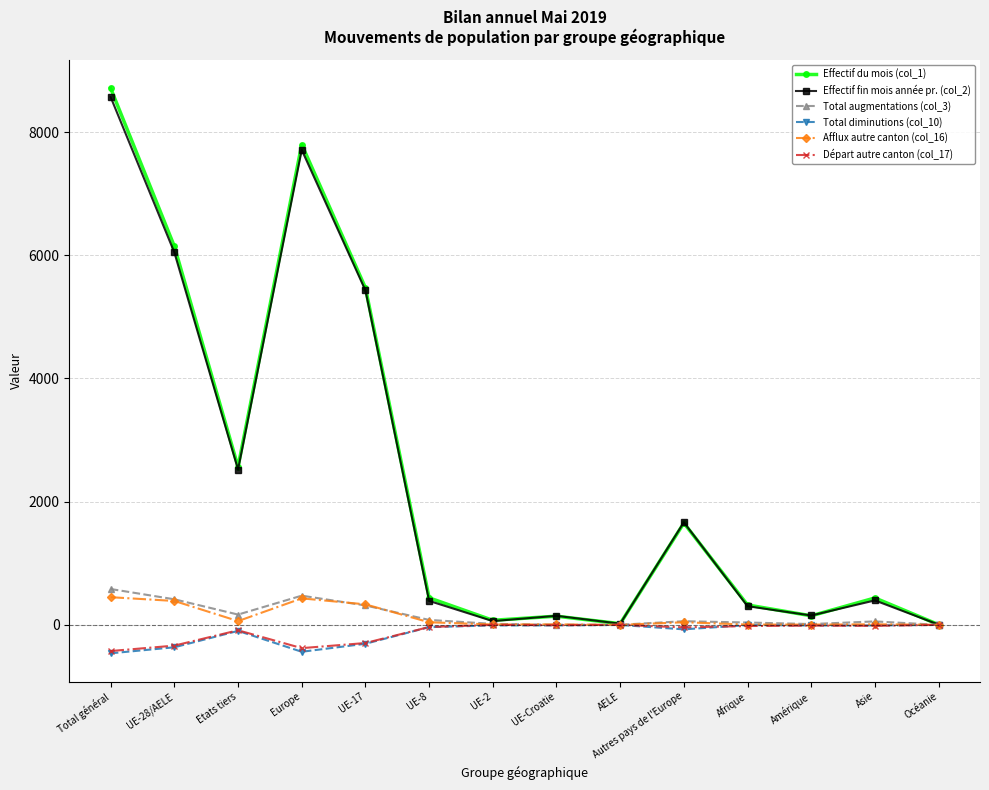

What is the maximum value for Effectif fin mois année pr. (col_2)?

8568